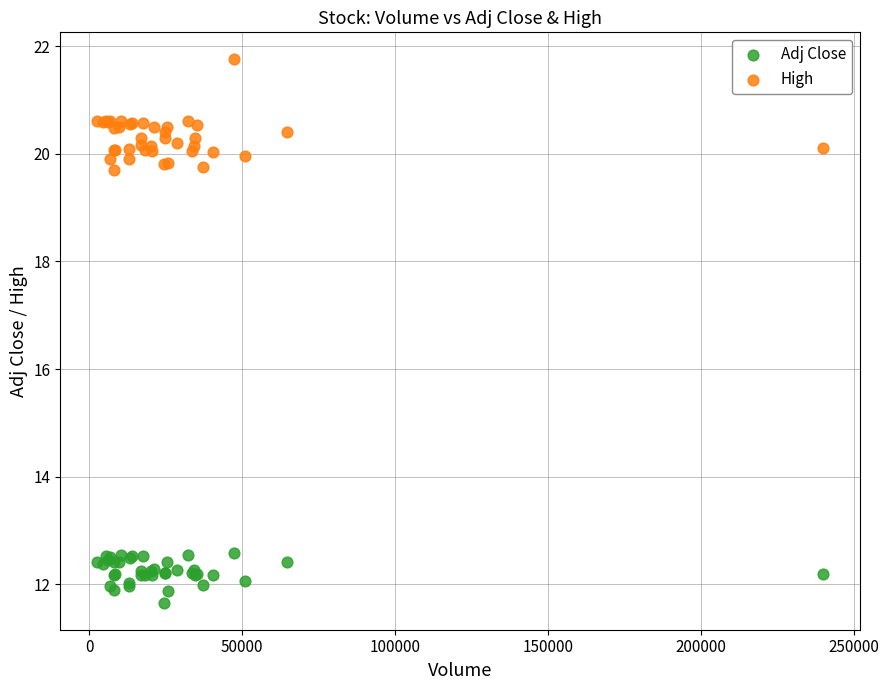

Which series has the largest Y range (max minus min)?

High